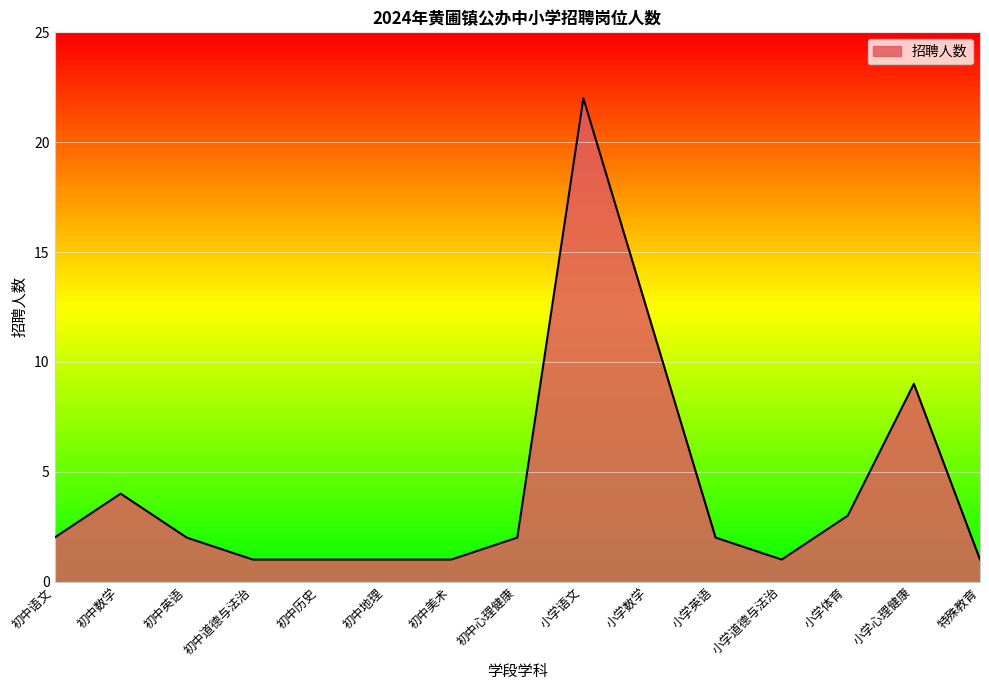

Between 小学英语 and 小学道德与法治, which is larger?

小学英语